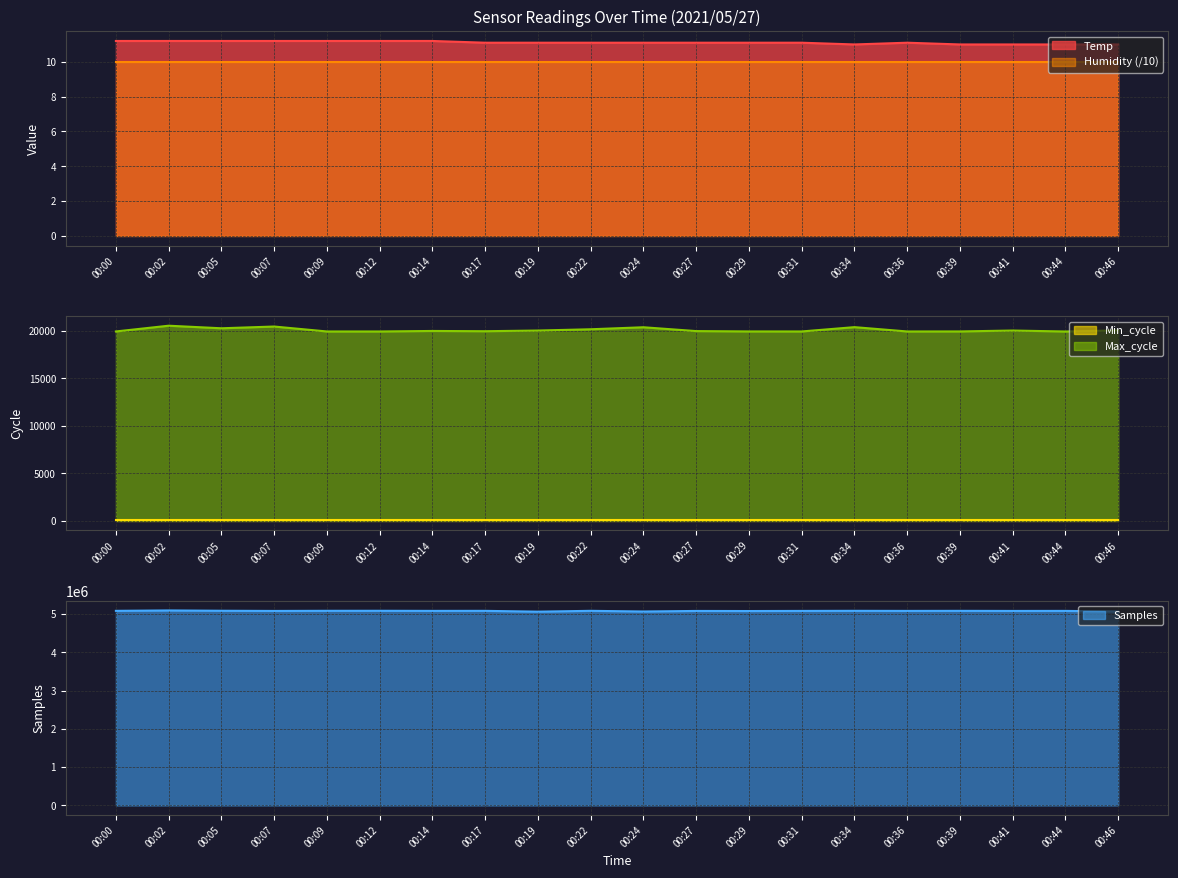

At which category does Temp reach its first local valley?

00:34